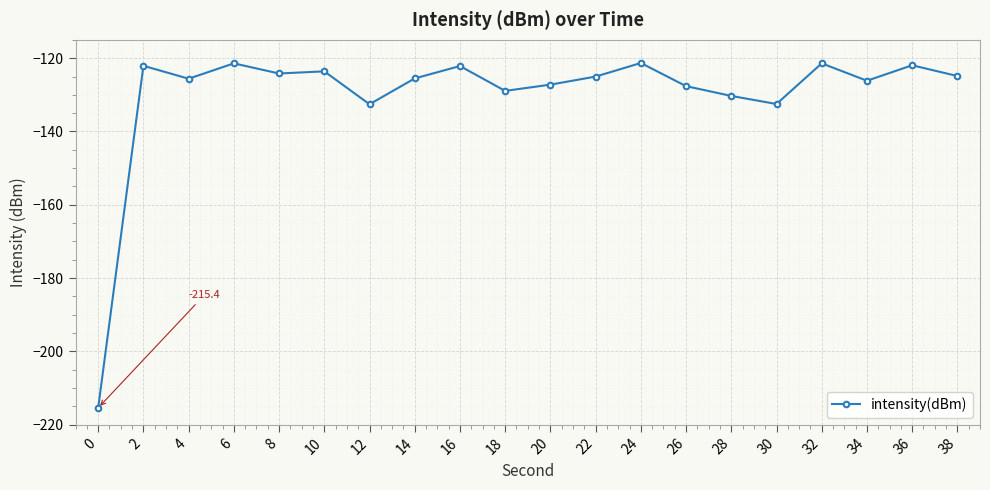

What is the minimum value shown in the chart?

-215.4